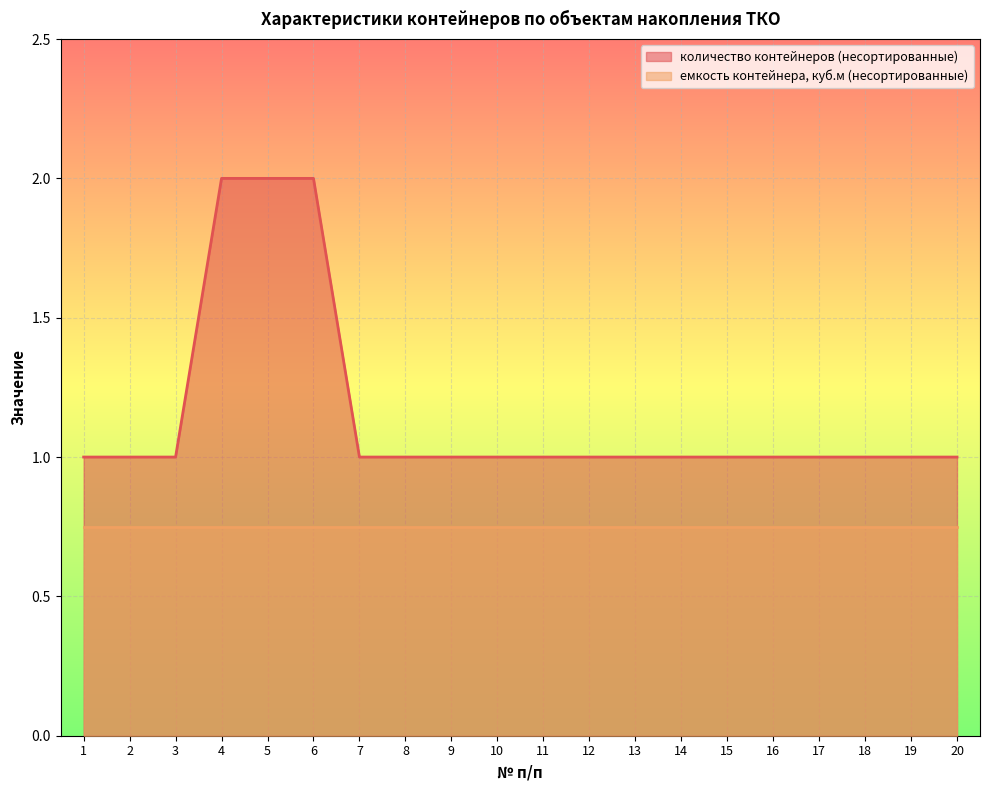

How many lines are shown in the chart?

2